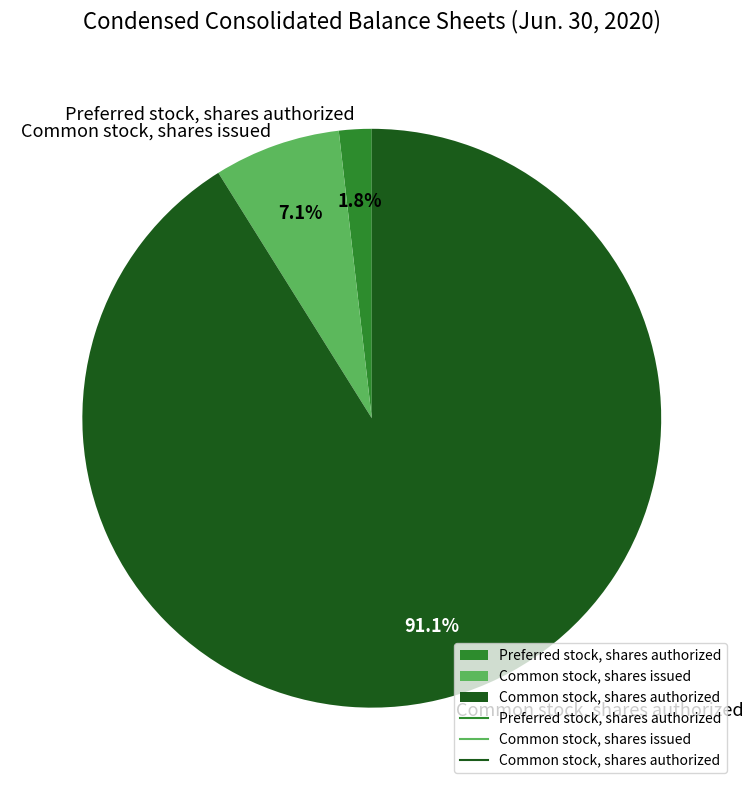

True or false: Common stock, shares issued accounts for 7% of the total.

True